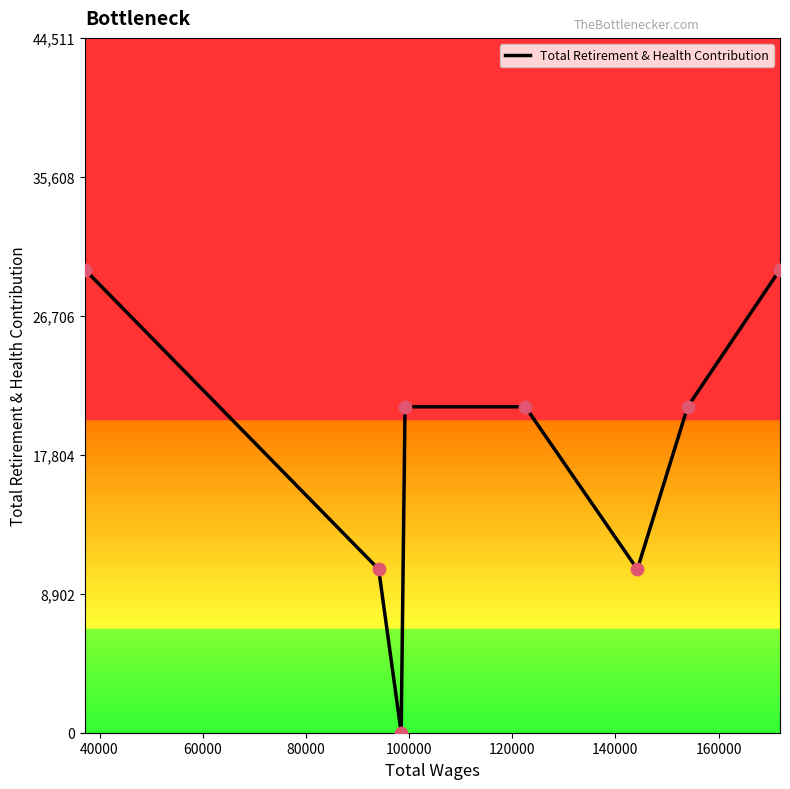

What is the difference between the second highest and second lowest values?

19204